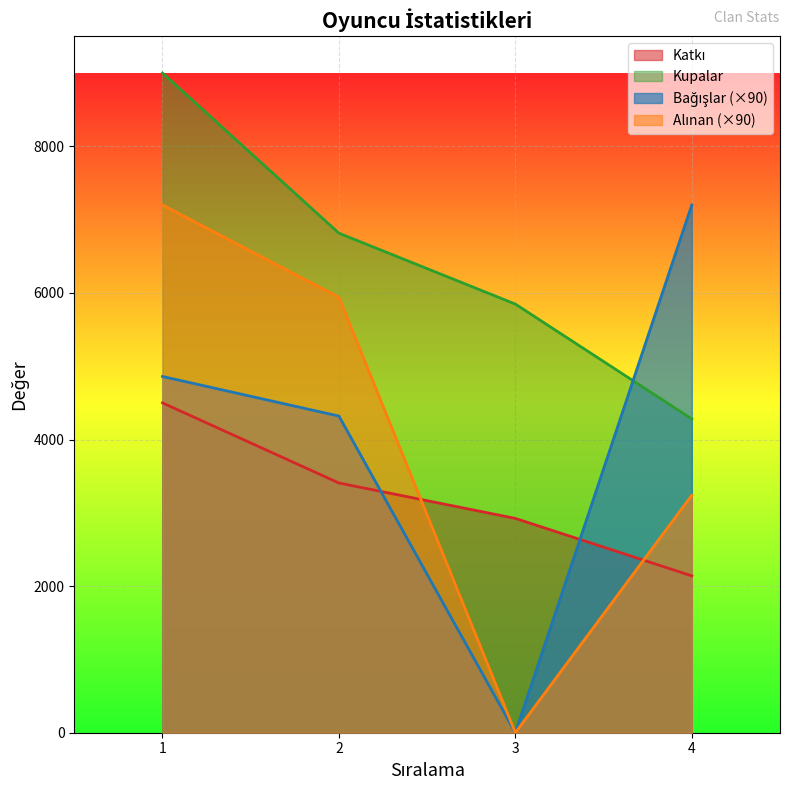

What is the value of the Kupalar point at the 1st from the left?

9000